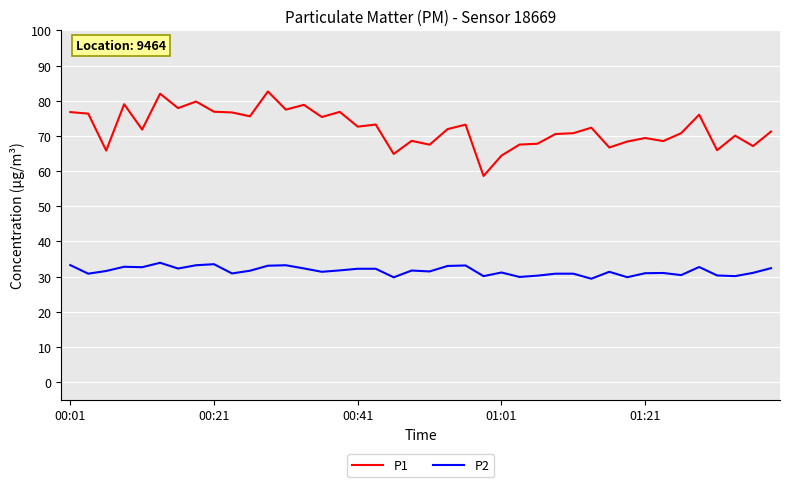

Which series has the largest total across all categories?

P1